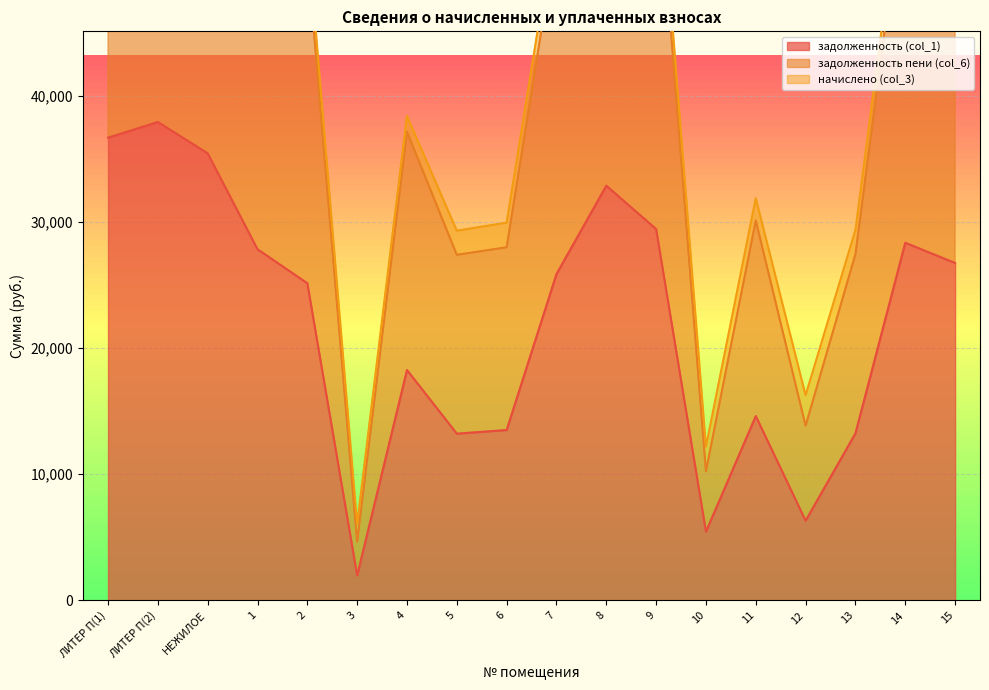

Which series has the largest total across all categories?

задолженность пени (col_6)